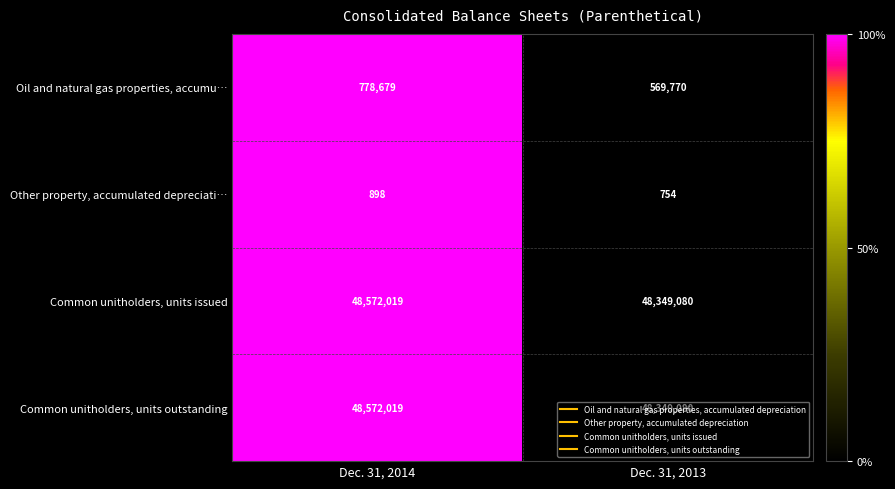

What is the greatest value displayed?

48572019